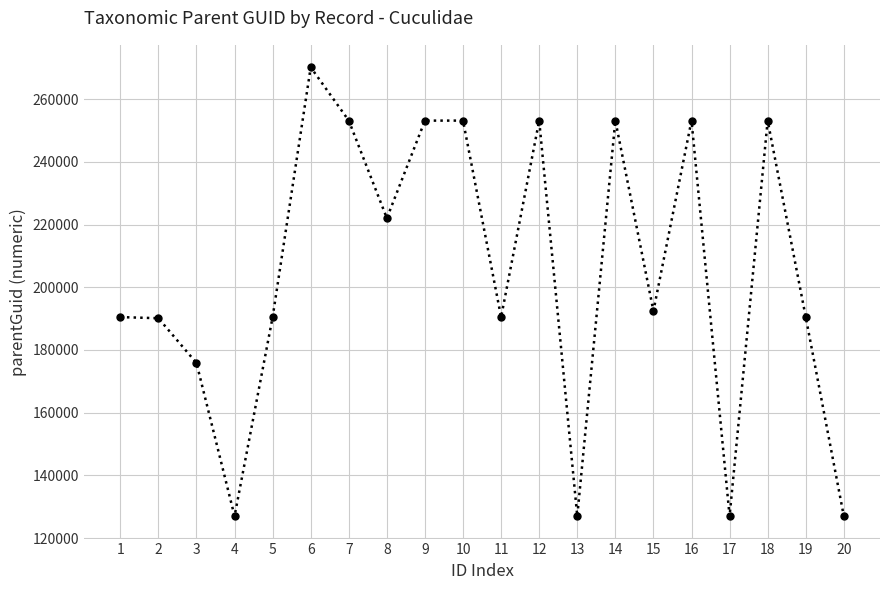

What is the difference between the values at 6 and 5?

79674